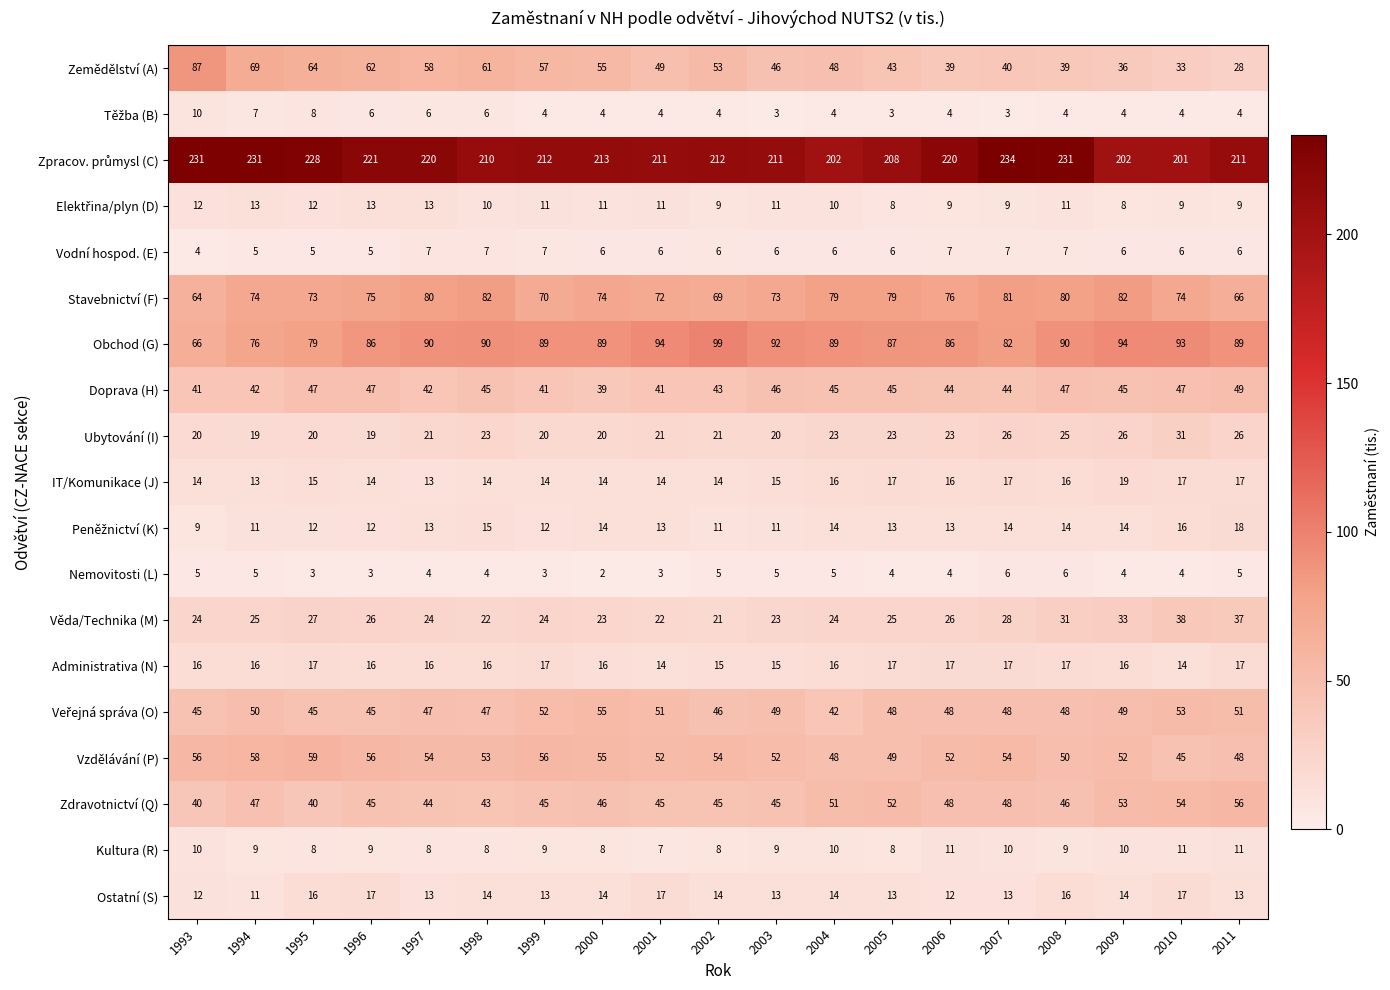

Which series changed the most between 1994 and 1995?

Zdravotnictví (Q)